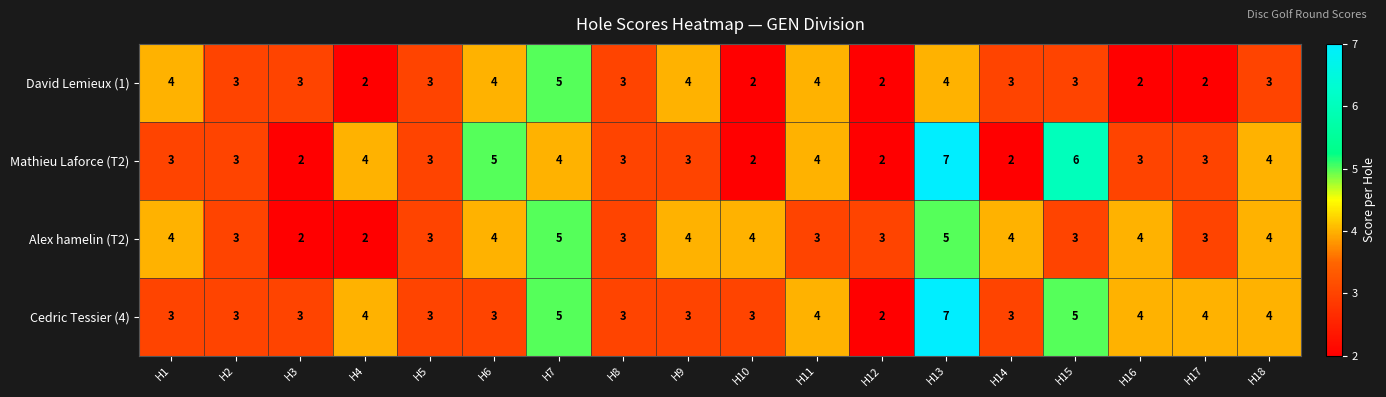

How many Cedric Tessier (4) values are between 3 and 4?

14